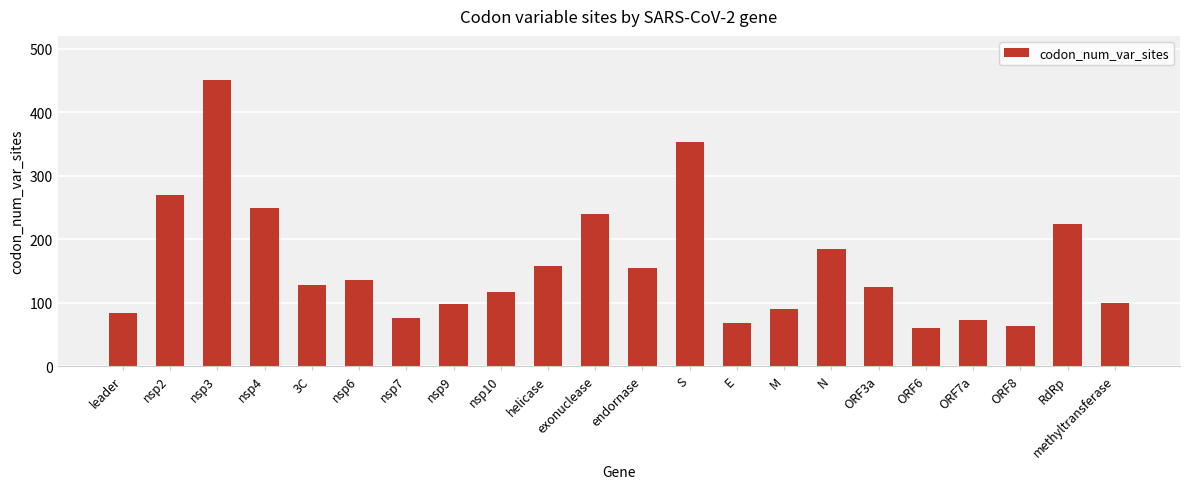

What is the greatest value displayed?

450